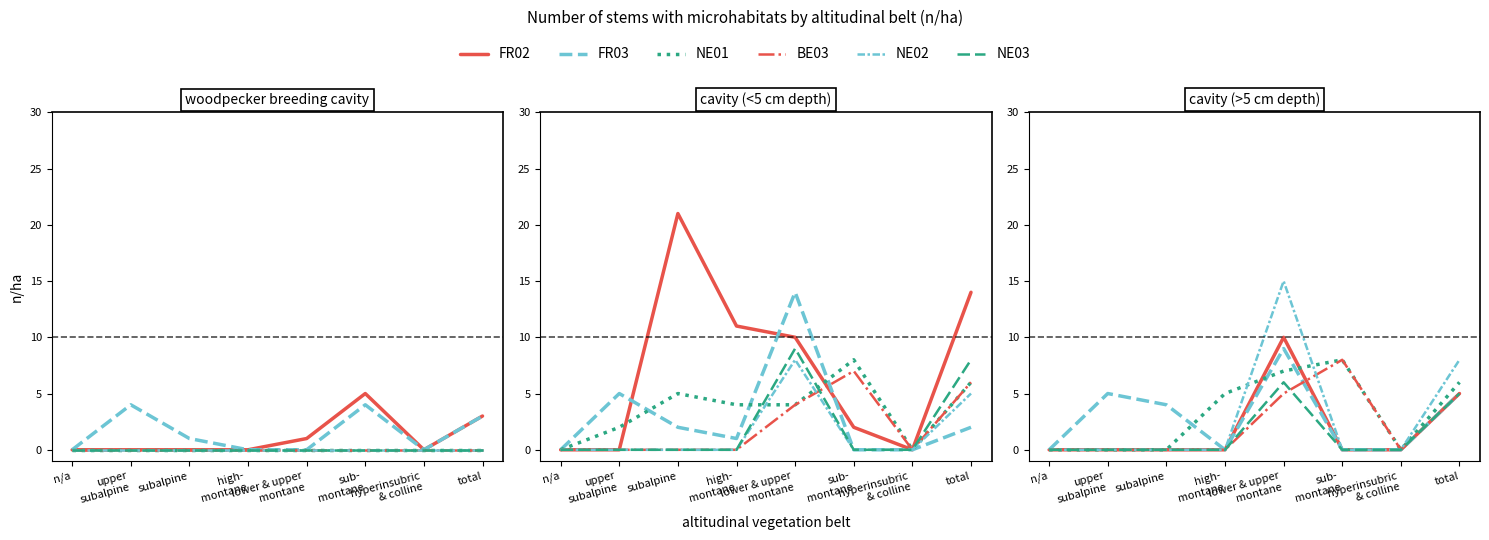

True or false: FR03 and NE03 intersect in this chart.

False